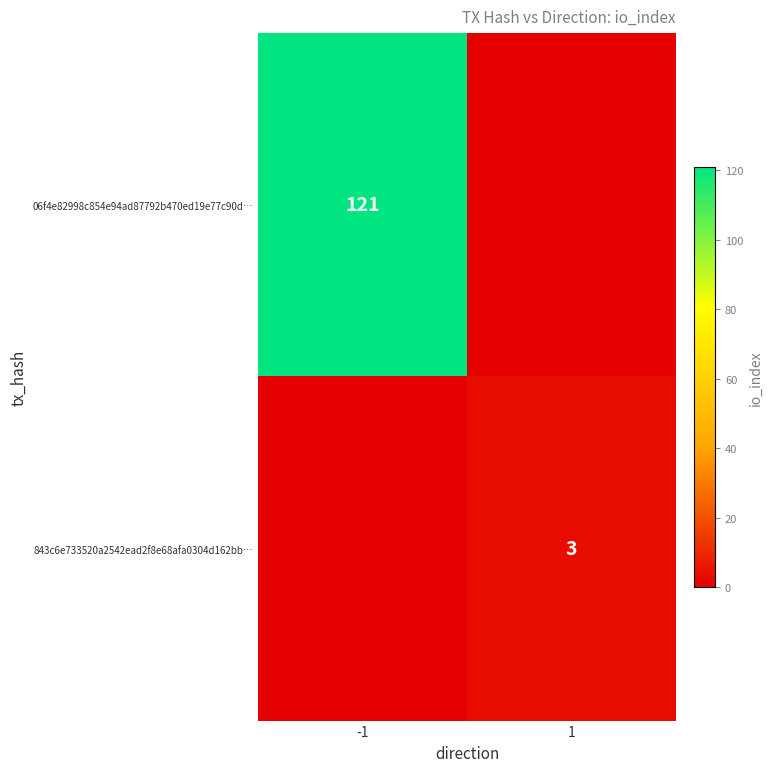

The value of 843c6e733520a2542ead2f8e68afa0304d162bb… at 1 is 3. True or false?

True